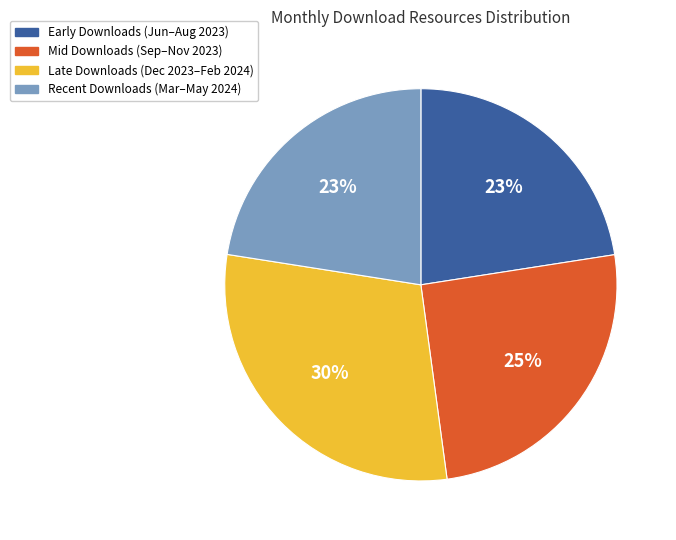

To the nearest percent, what is the difference between the largest and smallest slice percentages?

7%